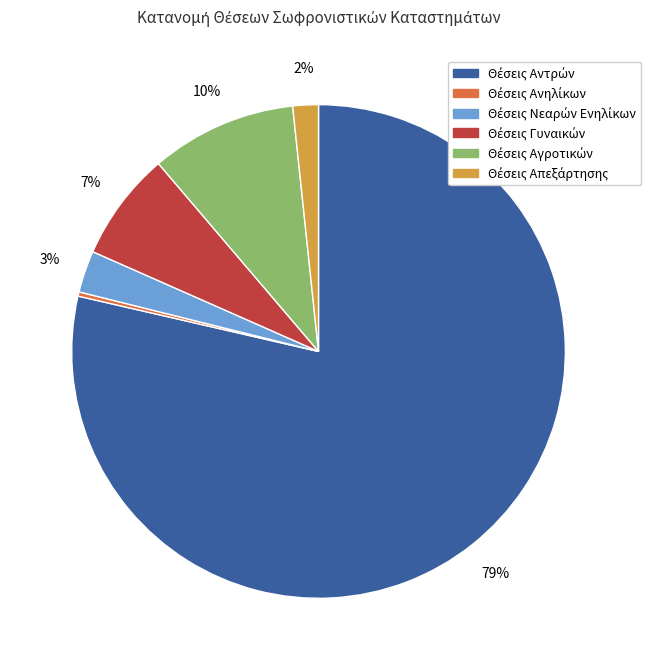

Is there any slice that represents more than half of the pie?

Yes